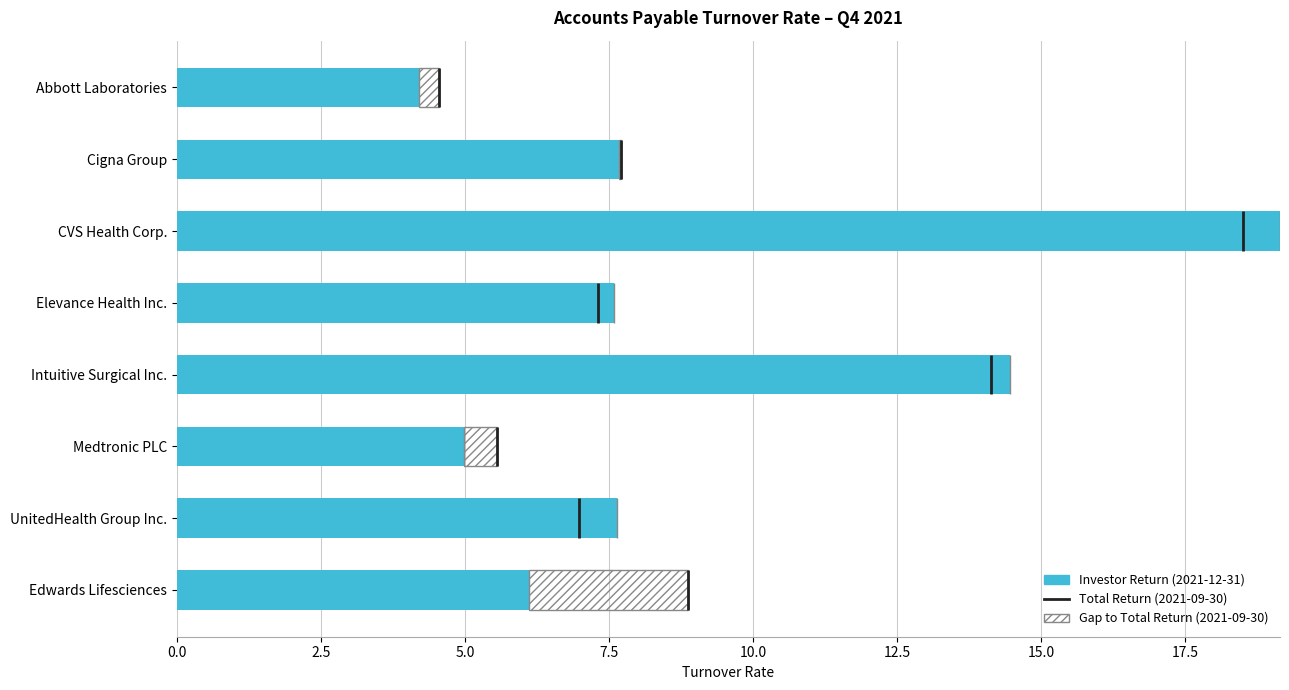

How many distinct data groups are displayed?

2